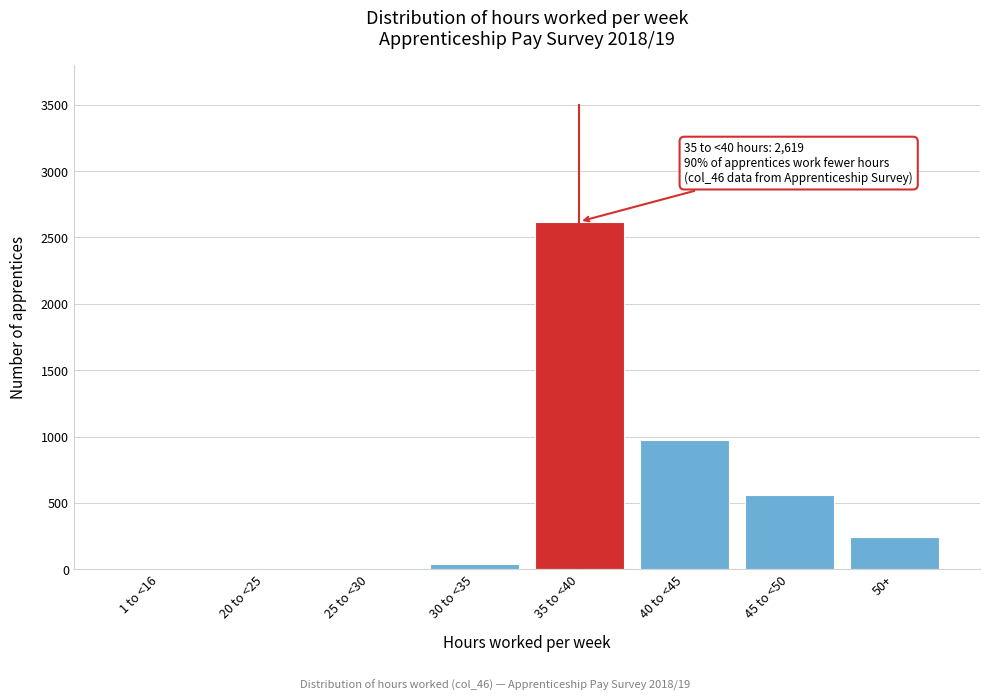

Reading right to left, extract all data points from this chart.

50+=241	45 to <50=562	40 to <45=975	35 to <40=2619	30 to <35=40	25 to <30=0	20 to <25=0	1 to <16=0